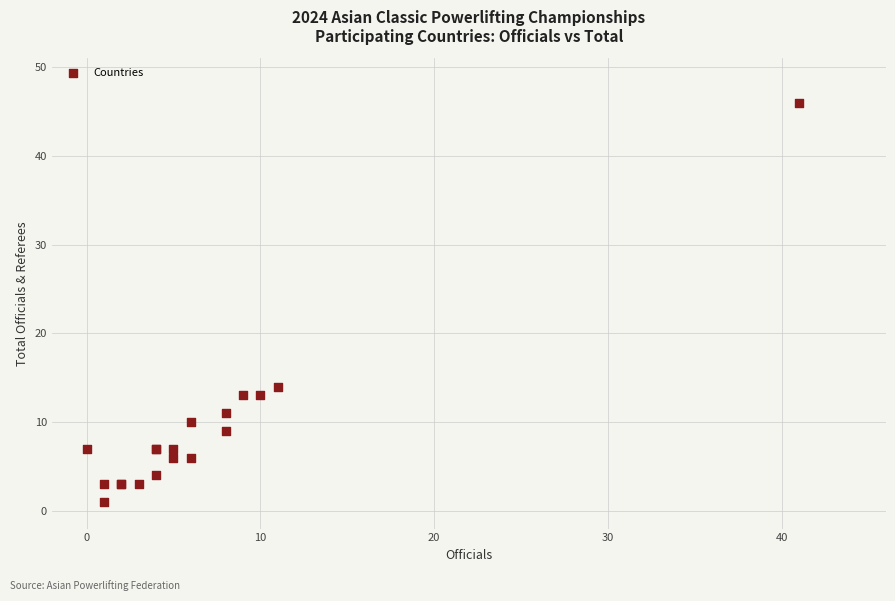

What Y value in the scatter plot is closest to 23?

14